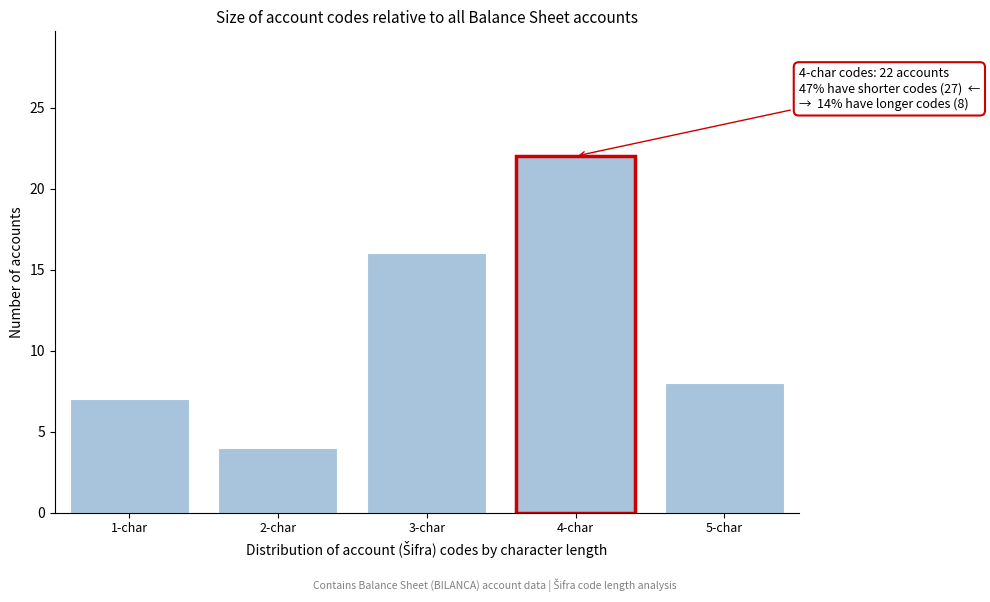

Reading right to left, list all the values displayed in this chart.

8	22	16	4	7